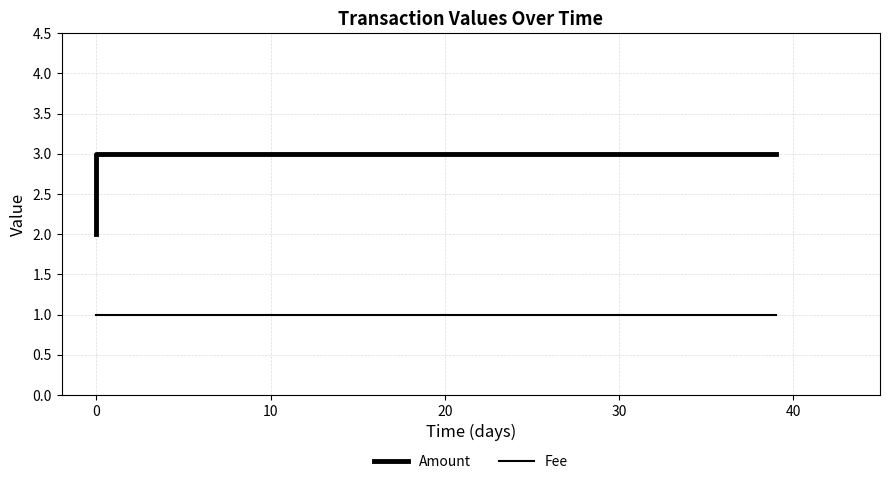

The Fee series shows 0.5 at 0. True or false?

False